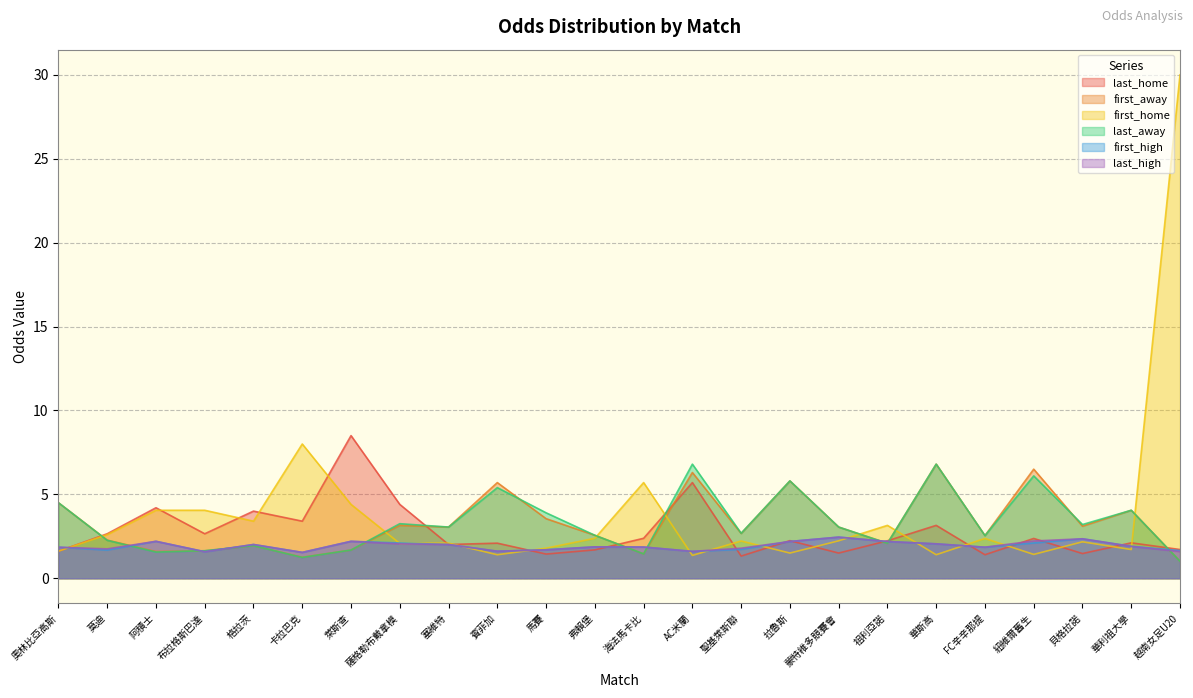

What is the label of the 24th point from the left?

越南女足U20